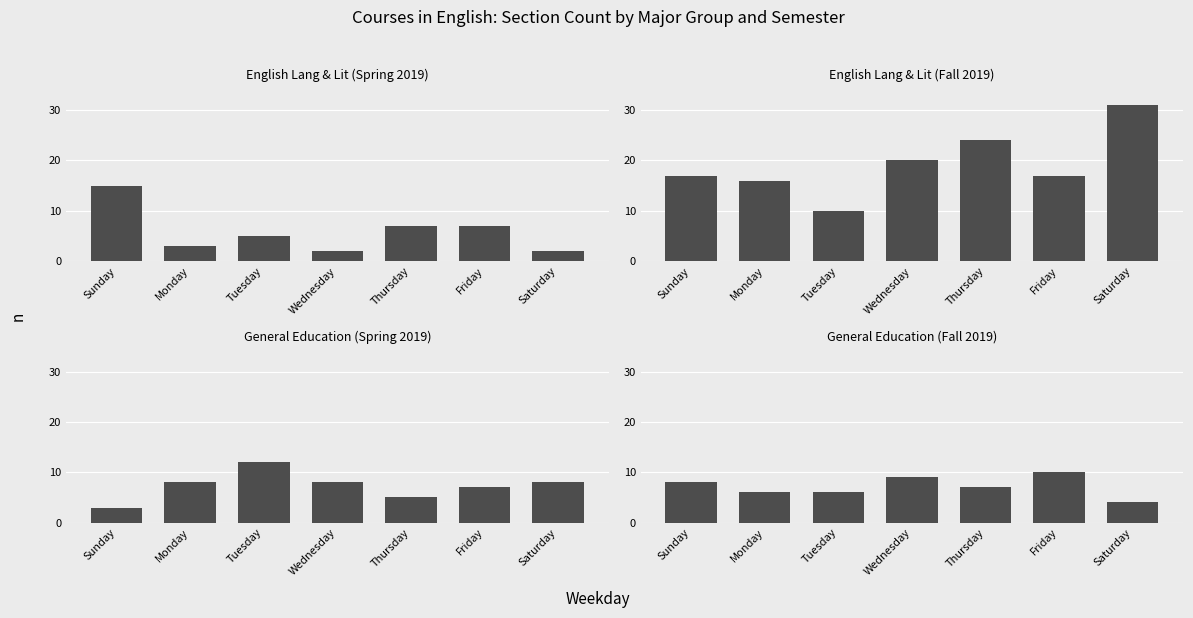

How many bars are there in each group?

4